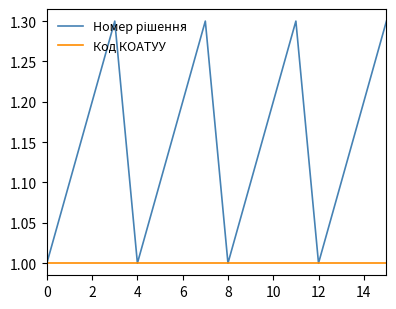

Does the chart have visible grid lines?

No